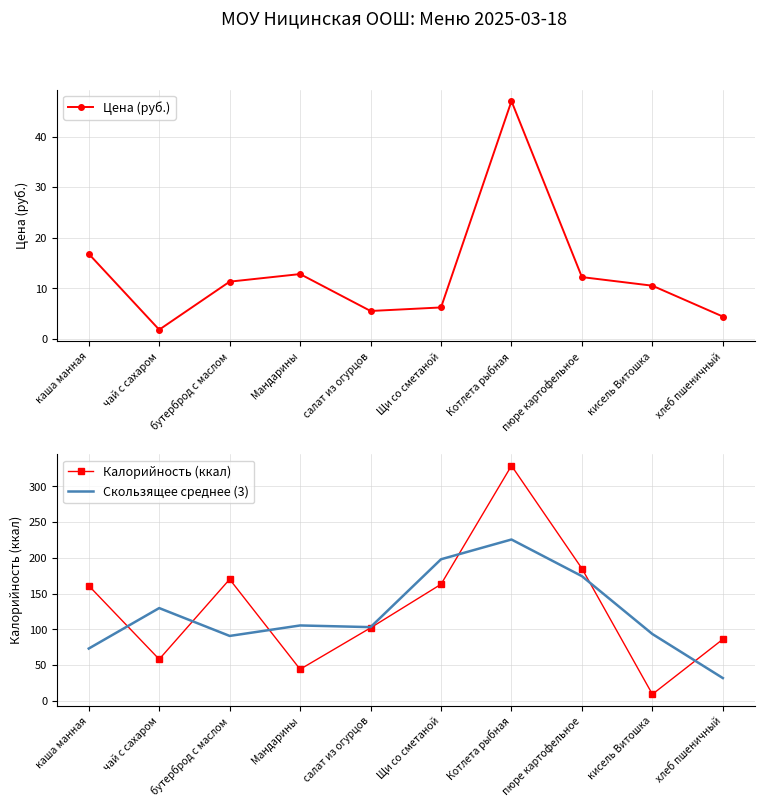

Which has a higher value, кисель Витошка or Щи со сметаной?

кисель Витошка